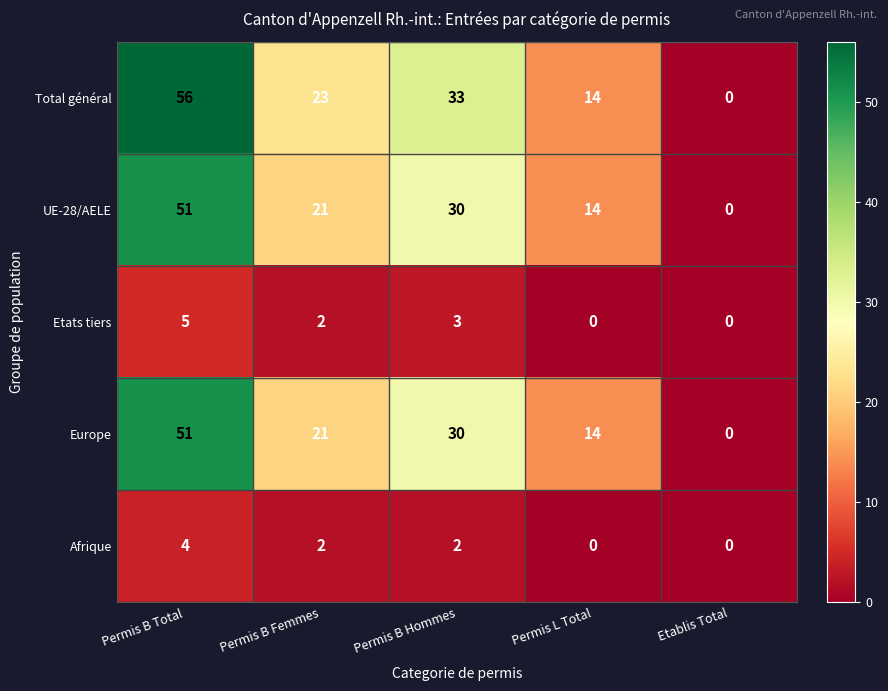

At which label does Etats tiers first exceed 2?

Permis B Total